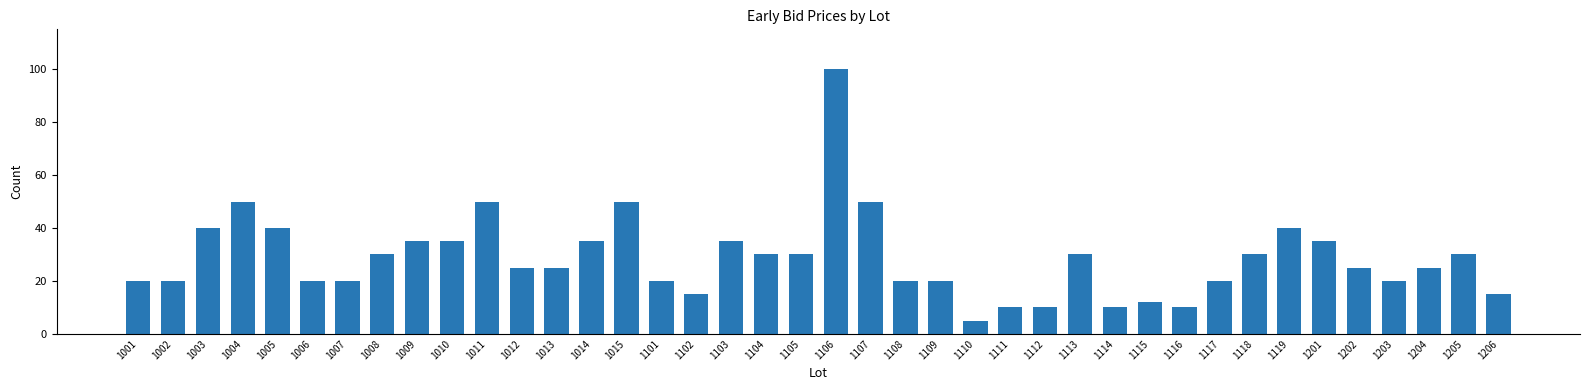

True or false: the data shows 25 at 1011.

False